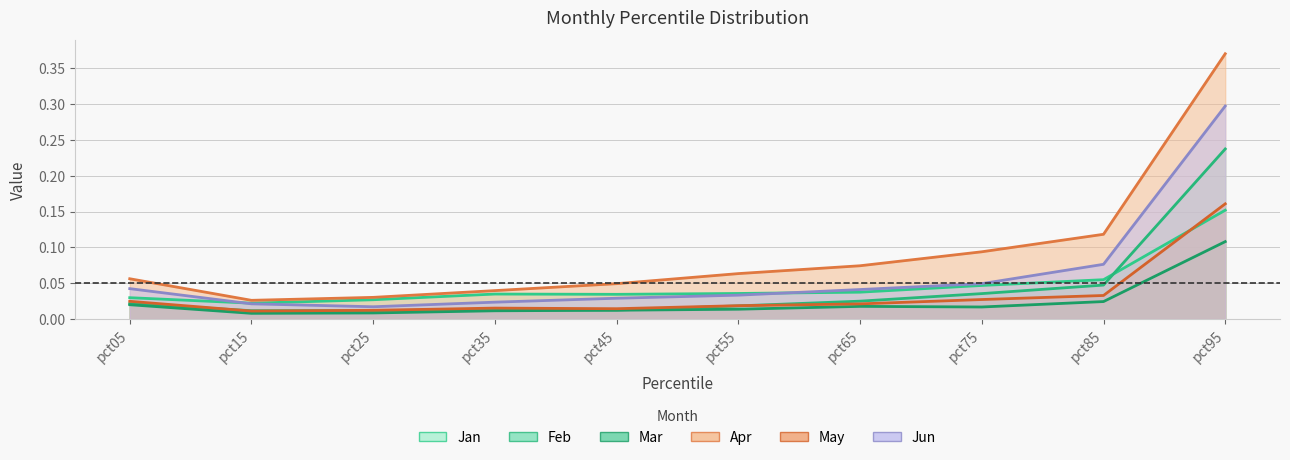

How many interior local valleys does the May series have?

2